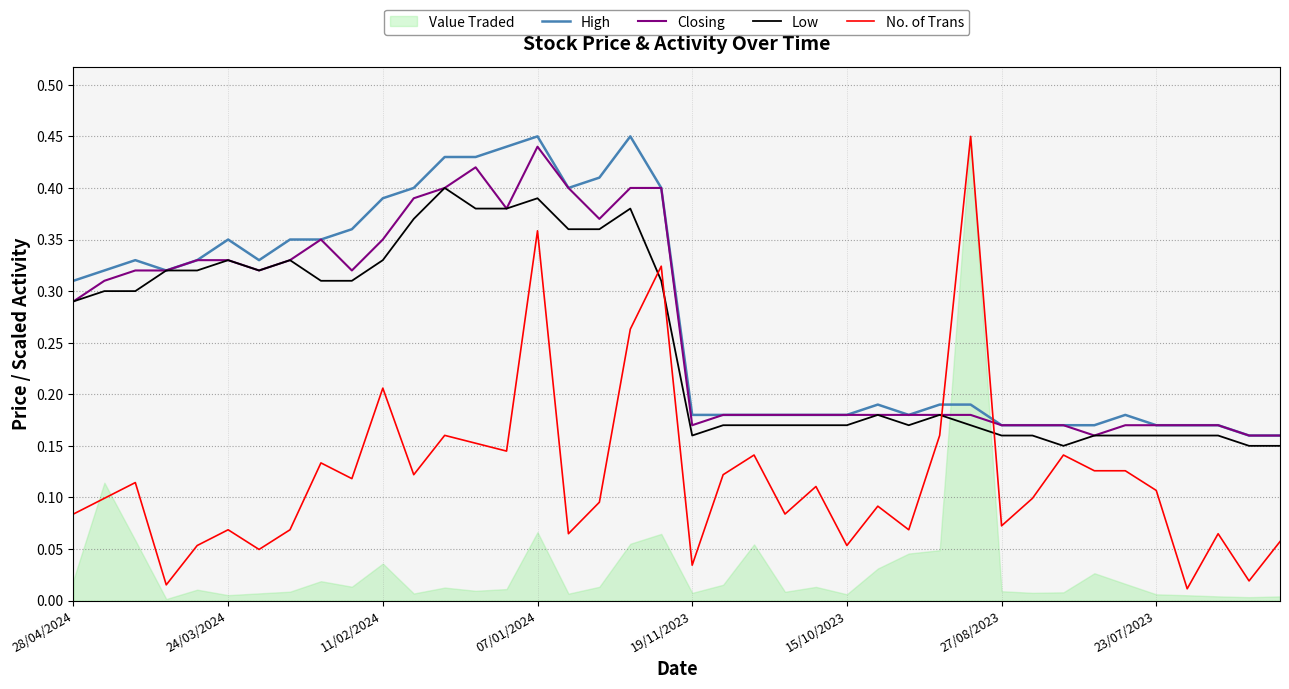

Which series changed the most between 29 and 32?

No. of Trans